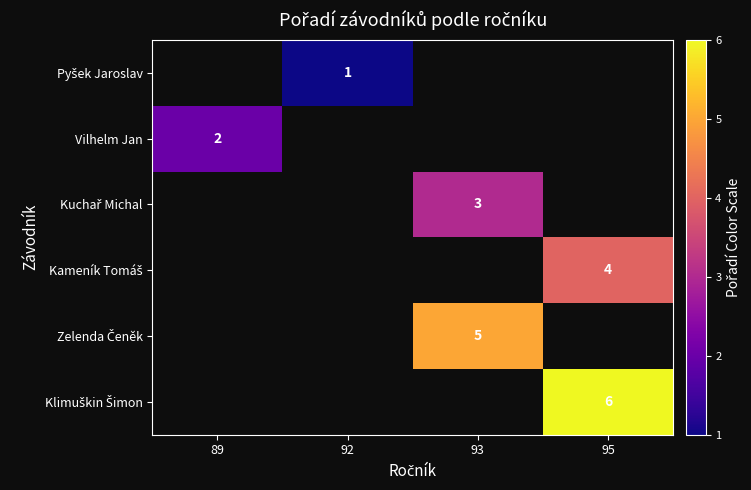

Which category has the lowest value across all series?

89